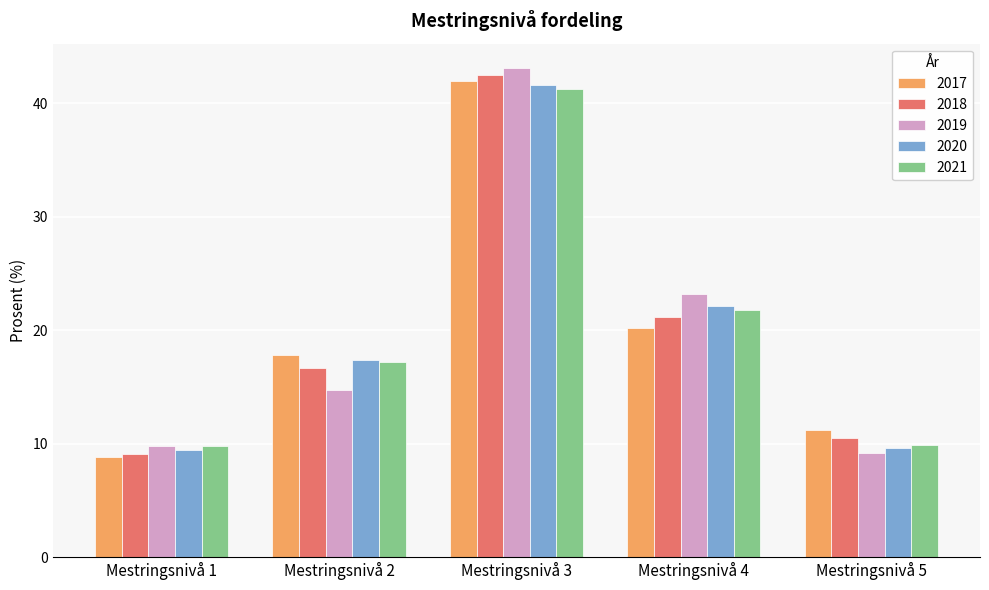

Where does the 2019 series first go above 14?

Mestringsnivå 2